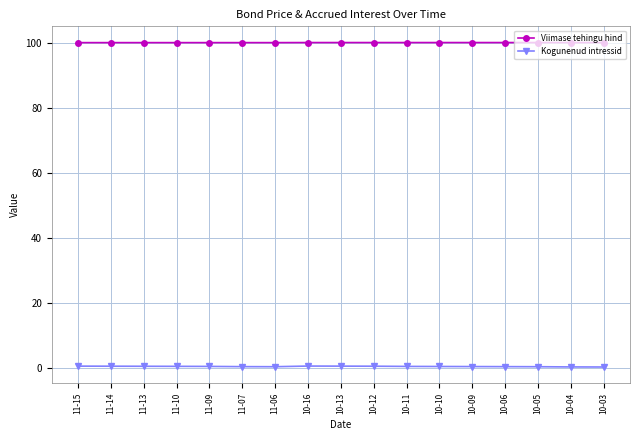

True or false: Kogunenud intressid has a value of 0.4 at 11-09.

True